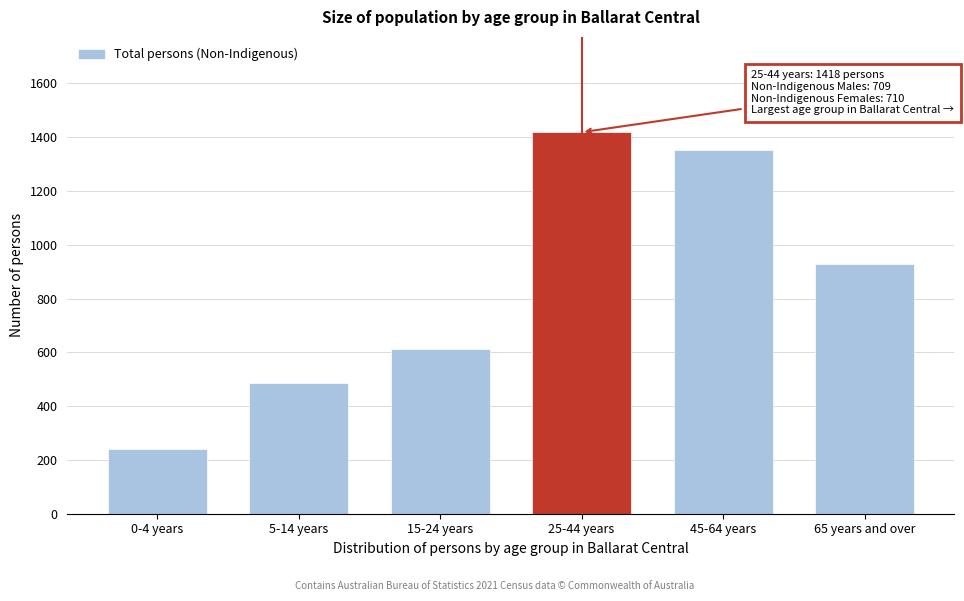

Reading left to right, list all the values displayed in this chart.

240	486	613	1418	1353	929